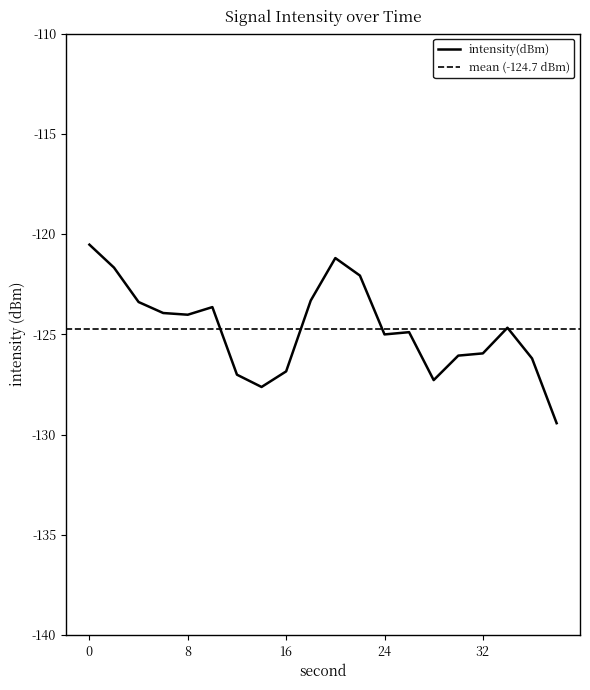

How many interior local peaks (higher than both neighbors) does the data have?

5